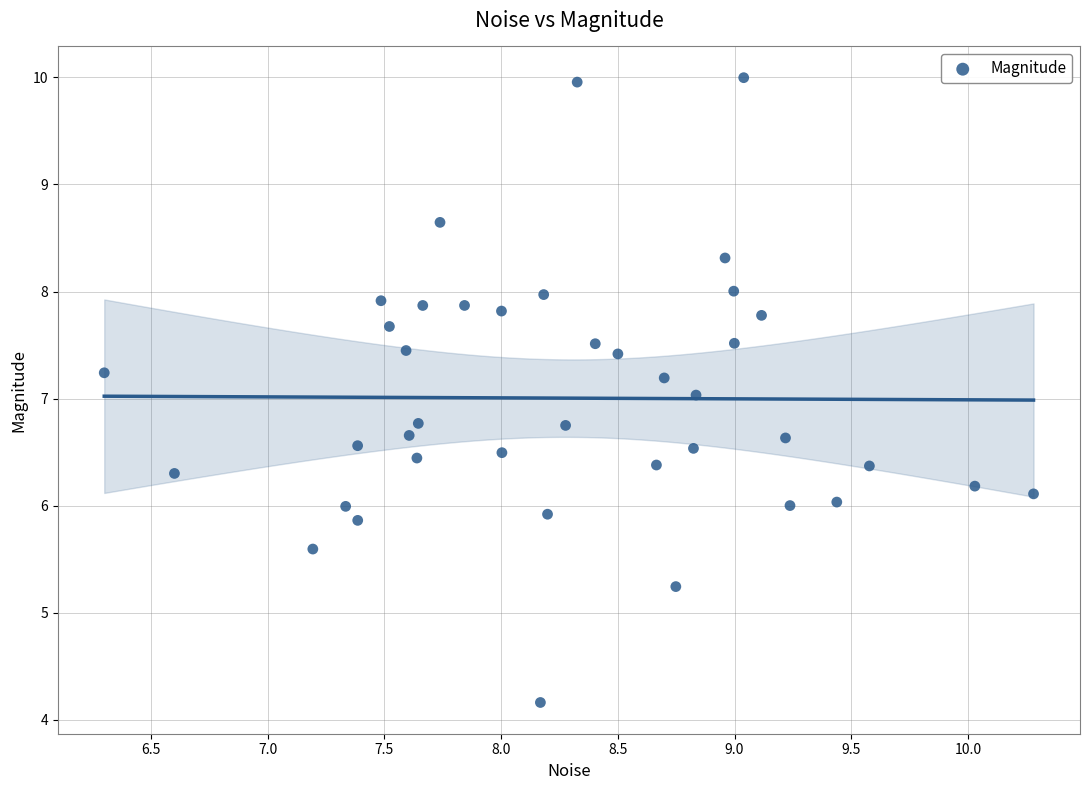

What is the range of Y values (max minus min)?

5.8